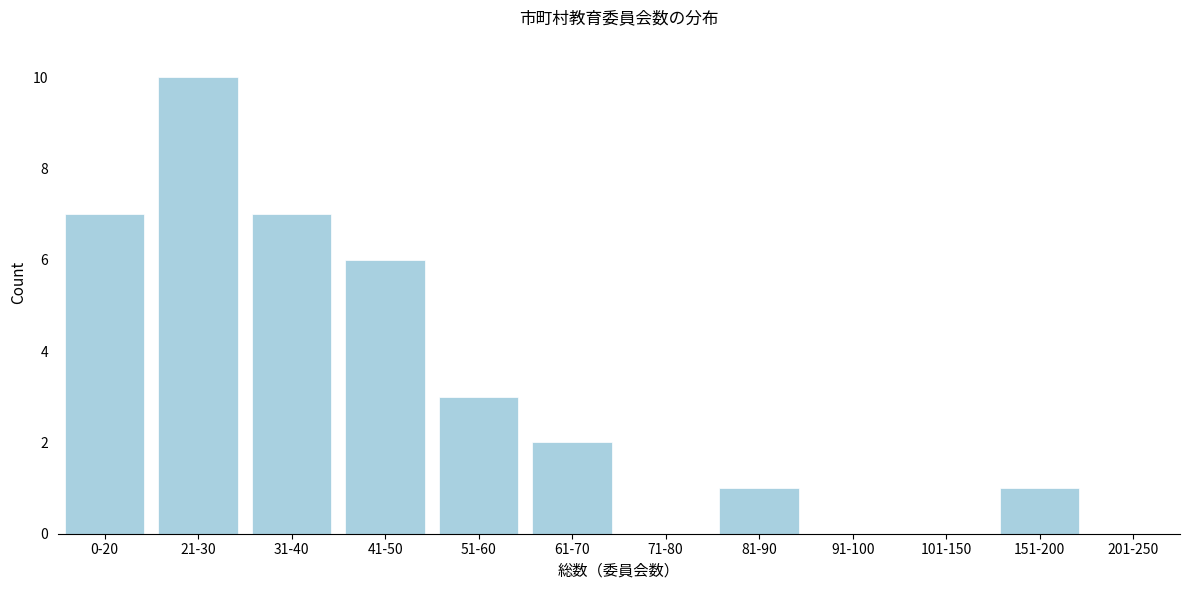

Reading left to right, what are all the values shown in this chart?

0-20=7	21-30=10	31-40=7	41-50=6	51-60=3	61-70=2	71-80=0	81-90=1	91-100=0	101-150=0	151-200=1	201-250=0